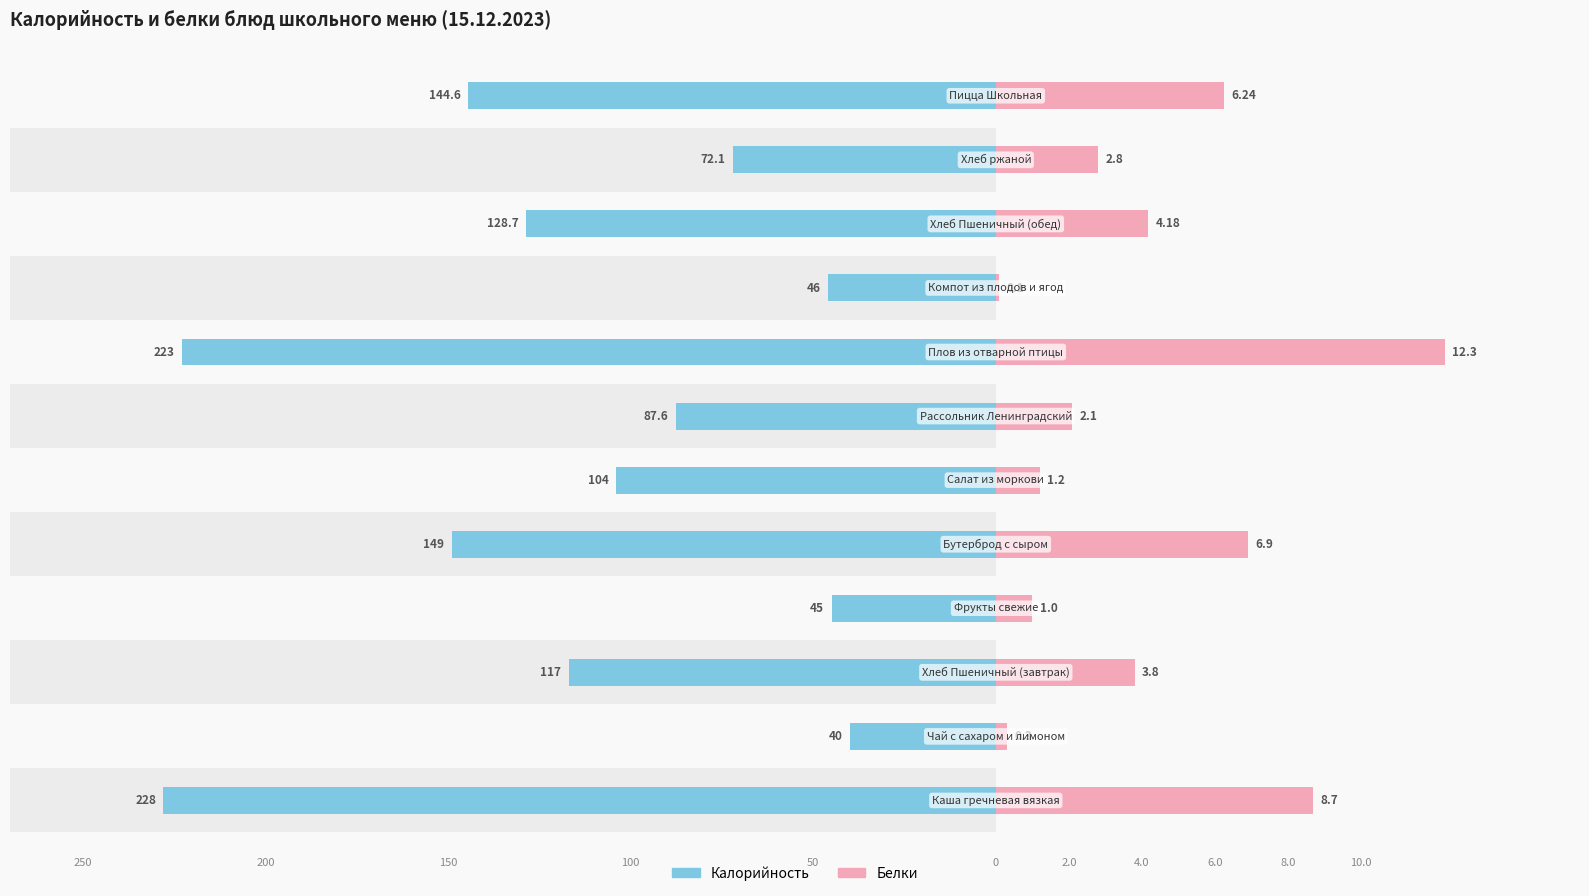

Is it true that Белки (×10) equals 4.5 at 1?

False